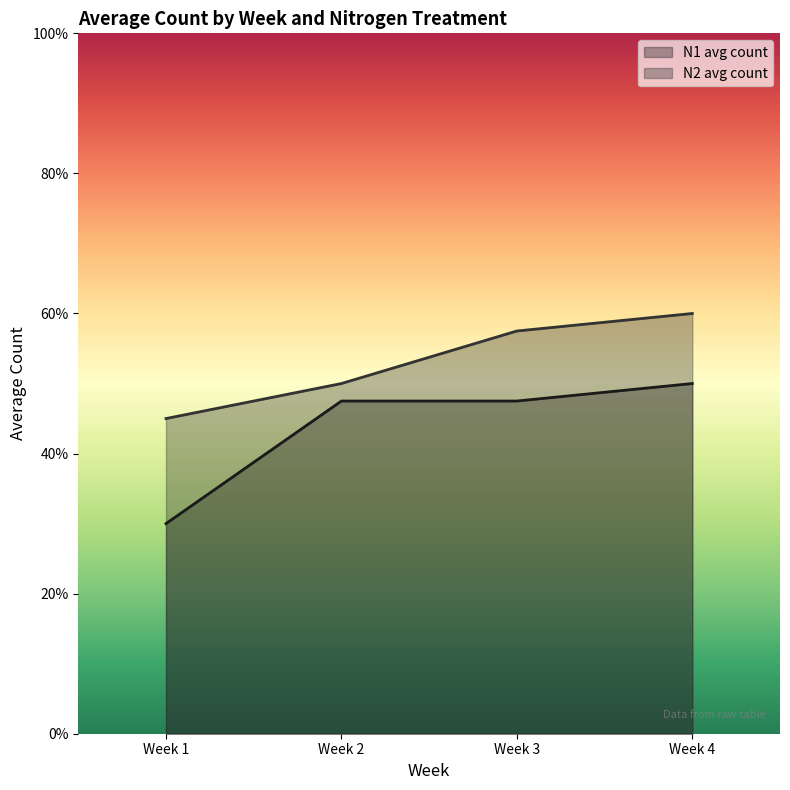

Rank the categories by N1 avg count value from lowest to highest.

Week 1, Week 2, Week 3, Week 4